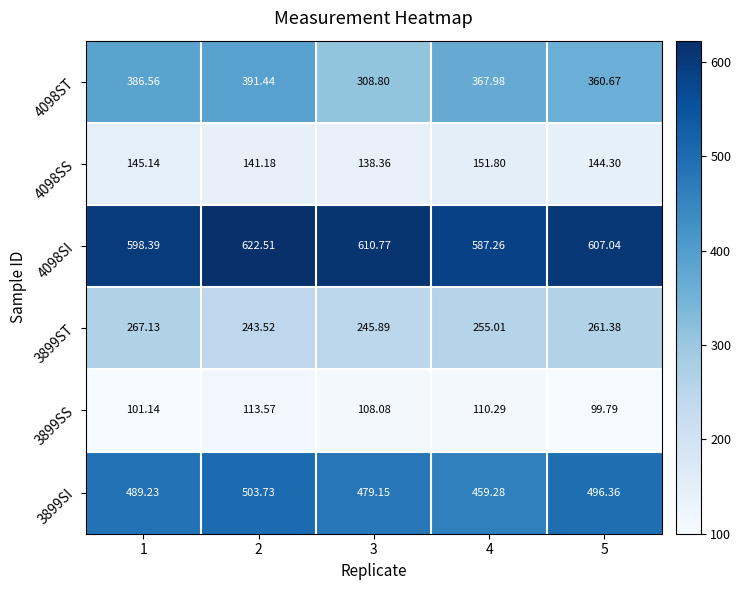

Is the value of 4098SI at 5 greater than the value of 3899SI at 5?

Yes